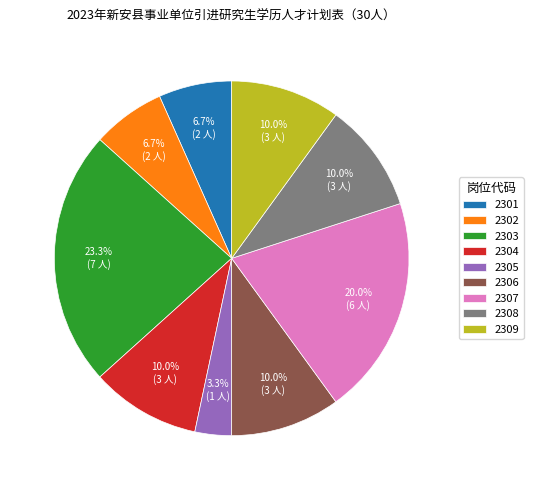

Approximately how many times larger is the value at 2306 compared to 2307?

0.5